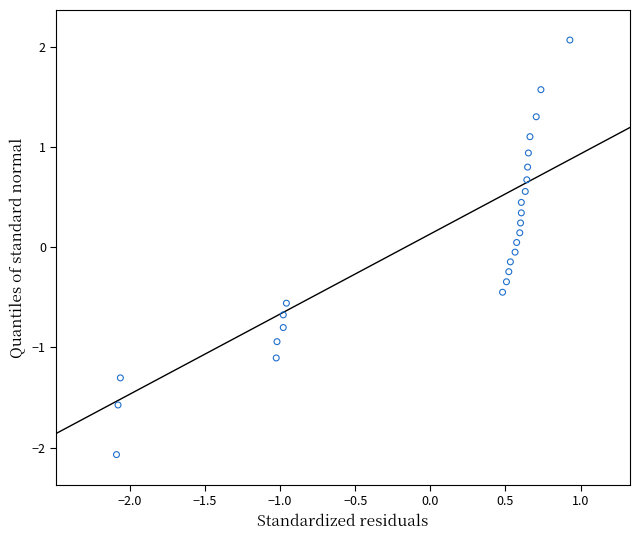

What is the range of X values (max minus min)?

3.0